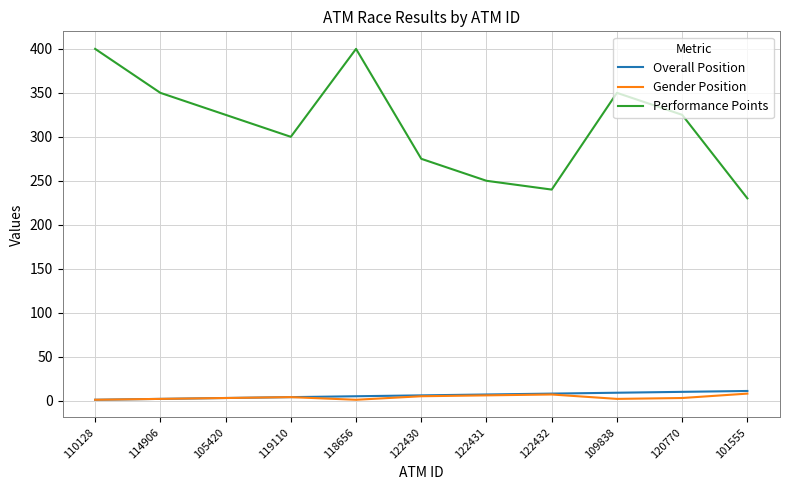

Which series changed the most between 114906 and 122431?

Performance Points